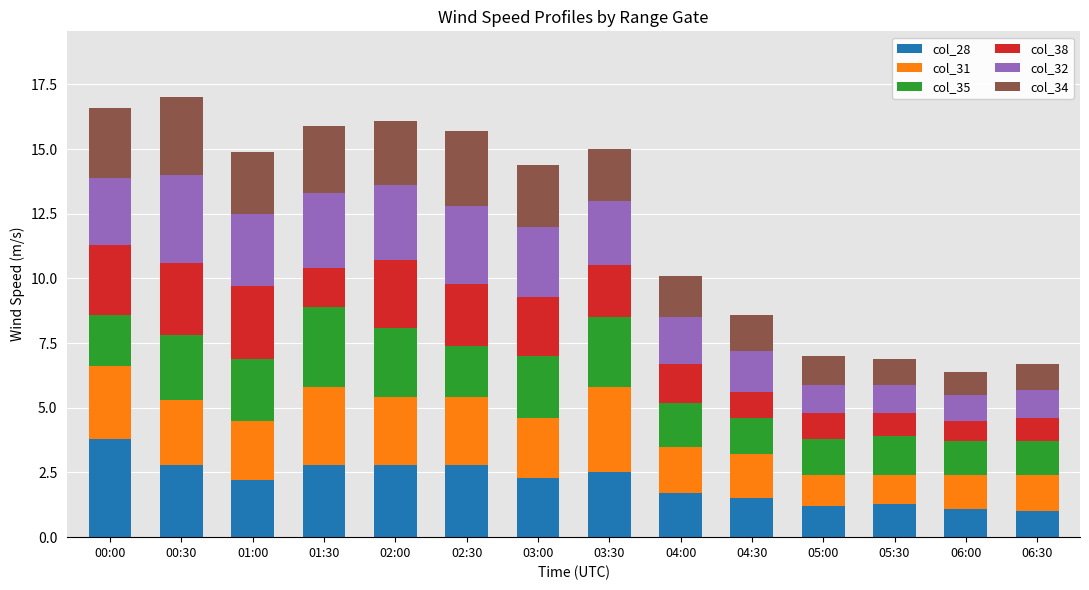

What is the difference between the maximum and minimum values in the col_28 series?

2.8